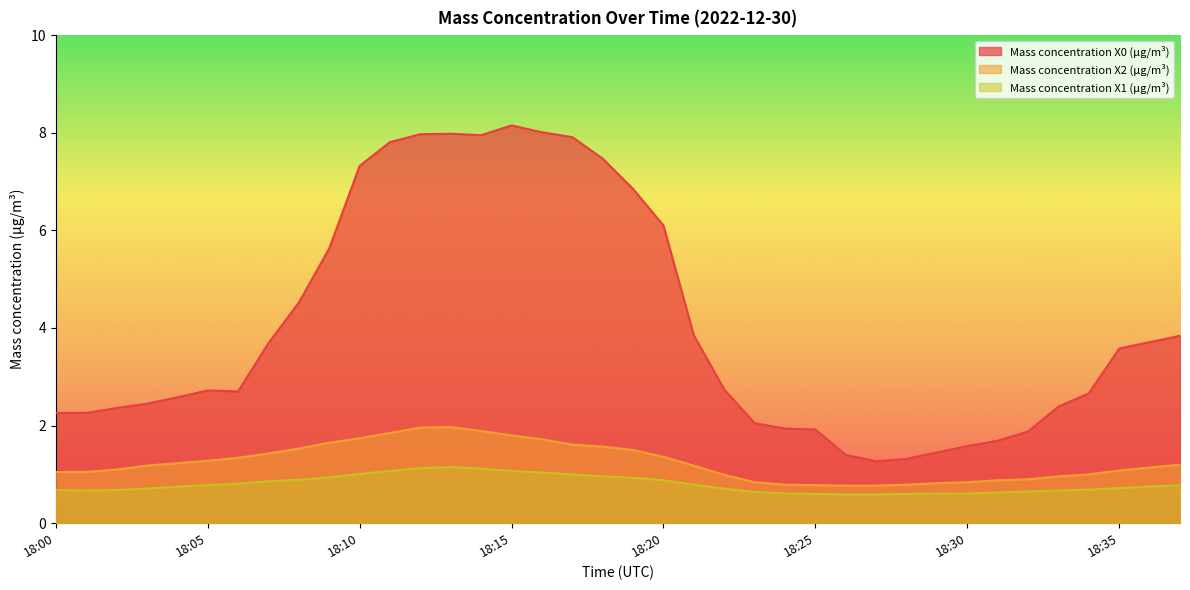

What is the difference between the Mass concentration X0 (μg/m³) values at 18:19 and 18:31?

5.2